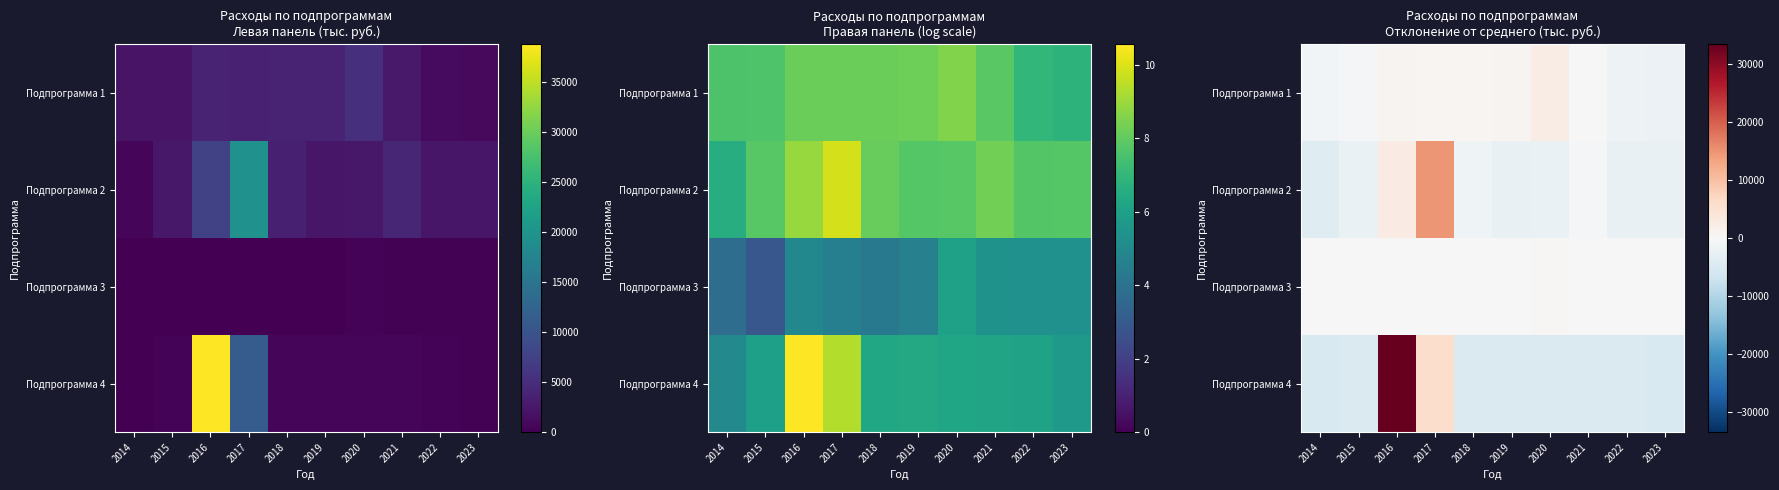

The value of Подпрограмма 3 at 2023 is 84.1. True or false?

False